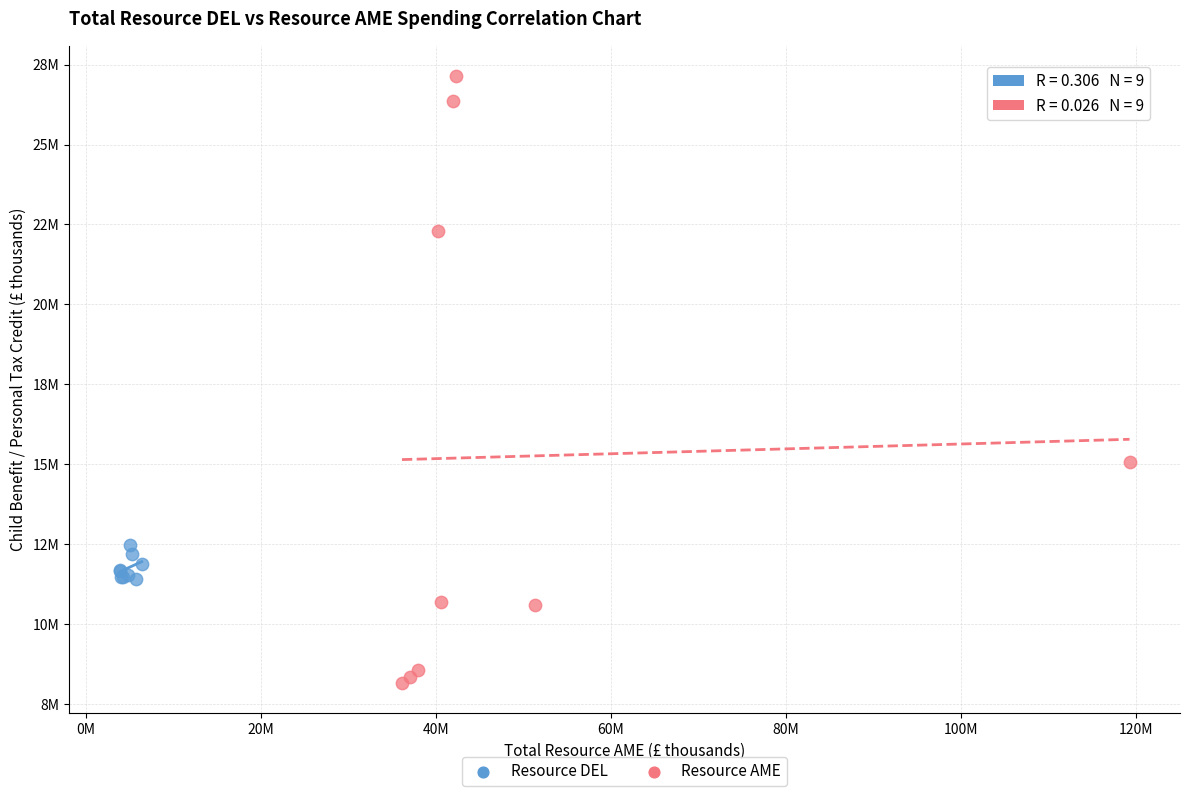

What are all the series names shown in the legend?

Resource DEL, Resource AME